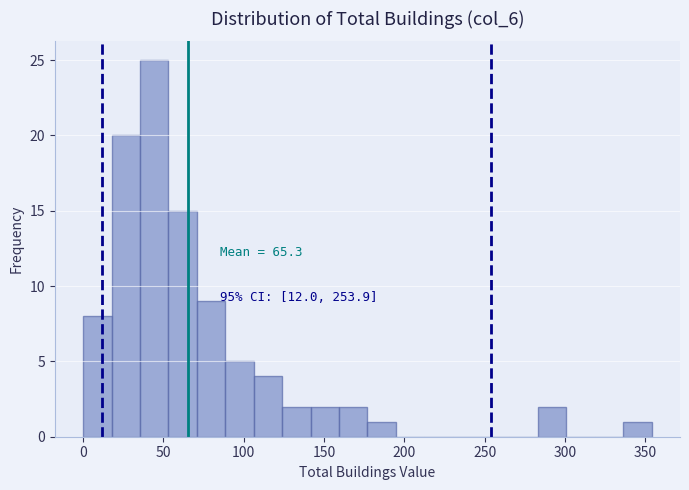

Read against the x-axis, roughly where is the centre of the tallest bar?

45